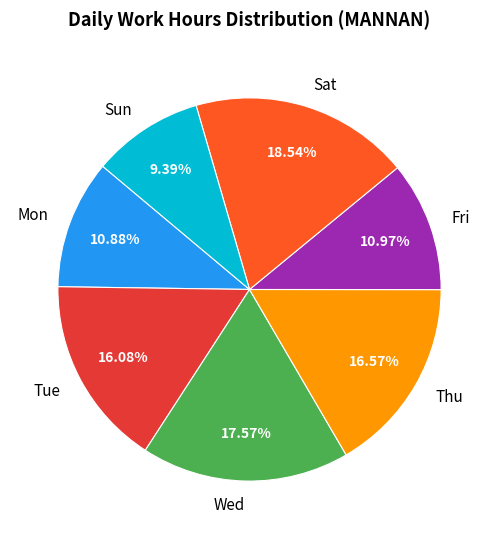

Which slice is the largest?

Sat